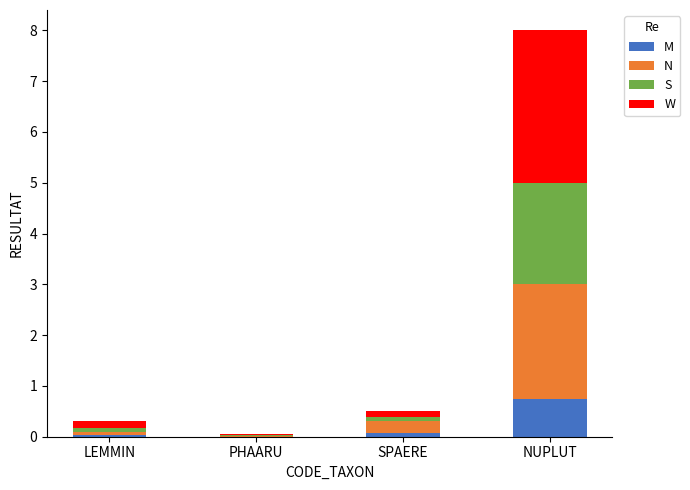

At which label does M reach its peak?

NUPLUT